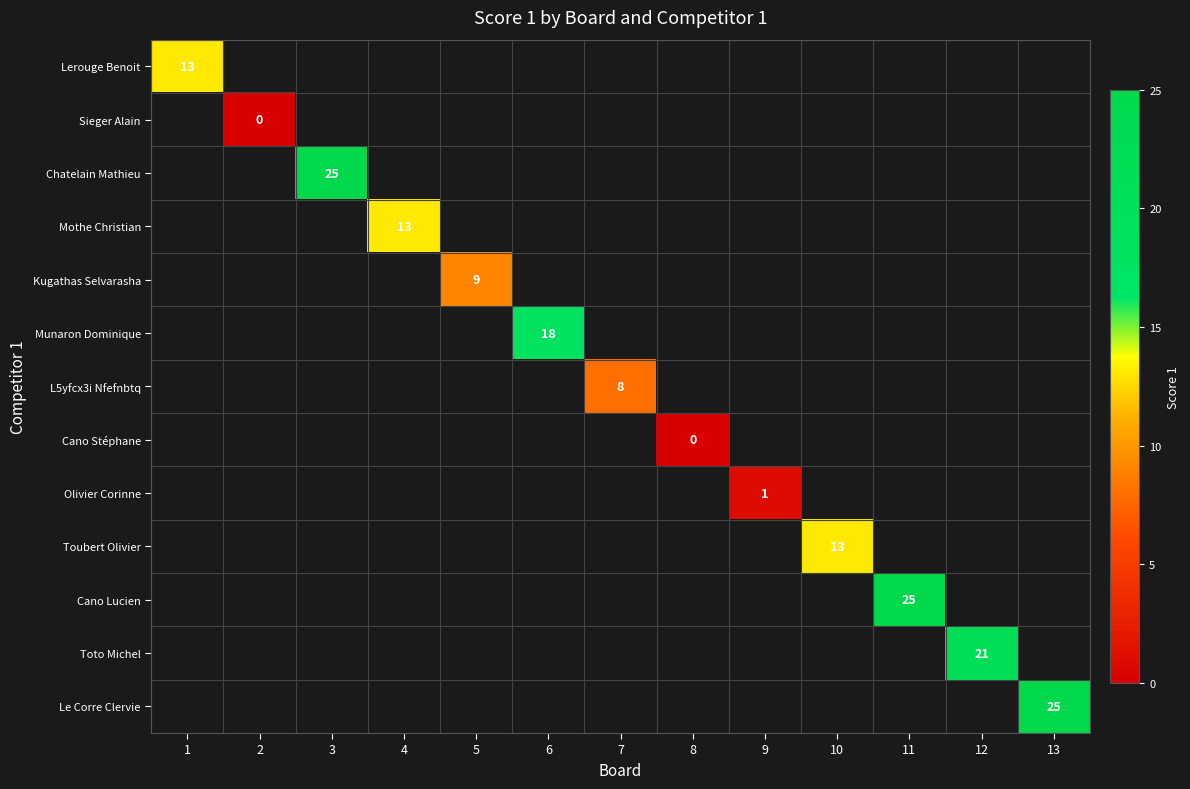

How many values in Toto Michel are above zero?

1